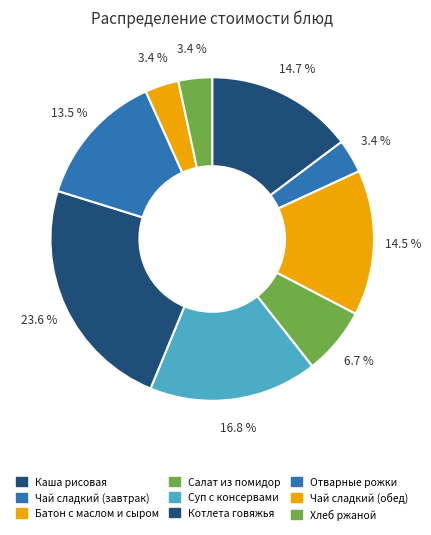

To the nearest percent, what portion does Чай сладкий (завтрак) represent?

3%